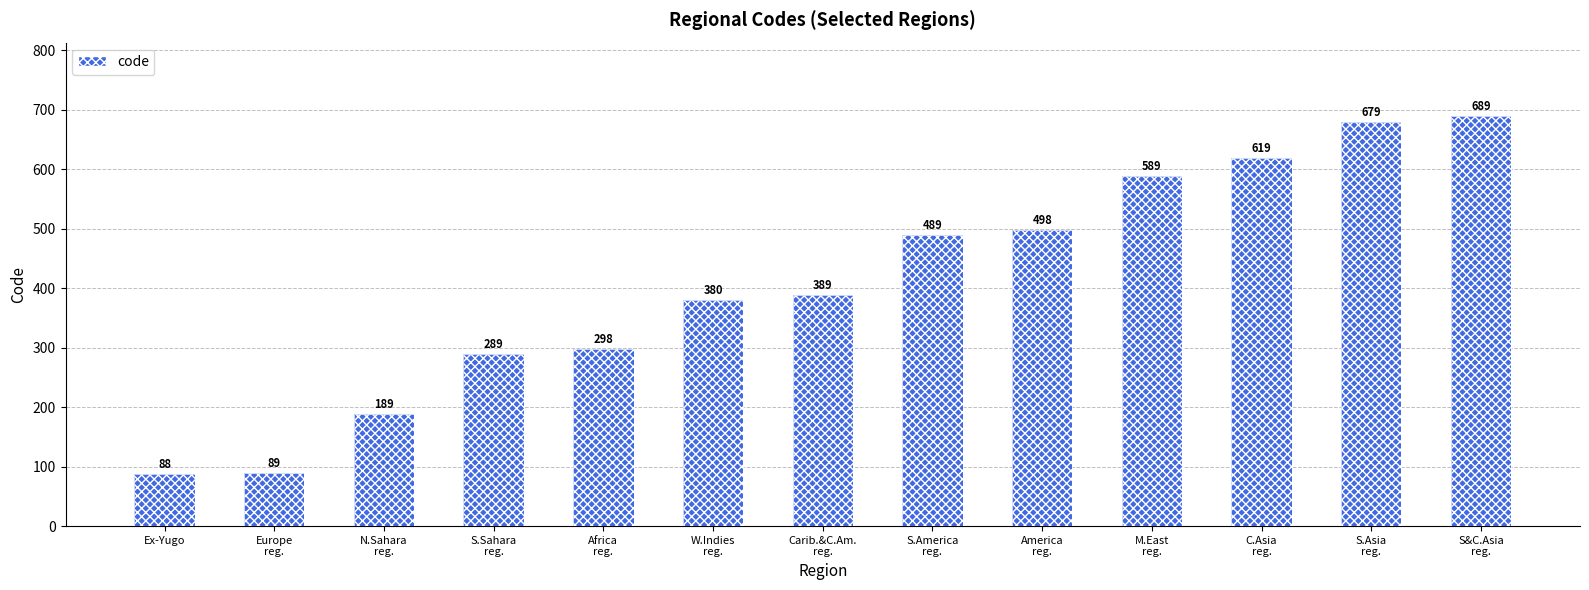

Is it true that the value at Europe
reg. is 130?

False